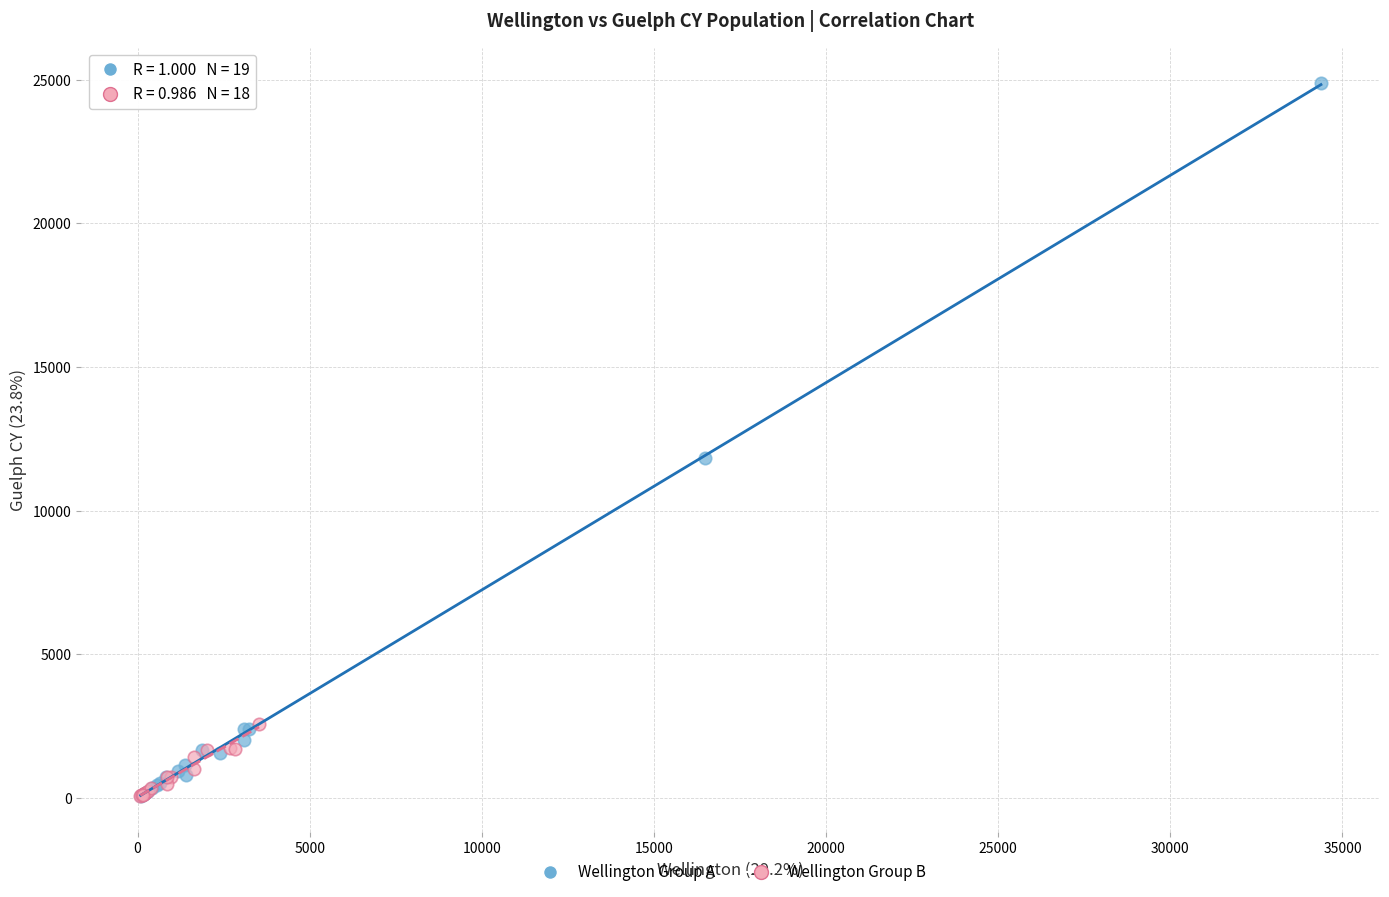

Which series contains the highest Y value?

Wellington Group A